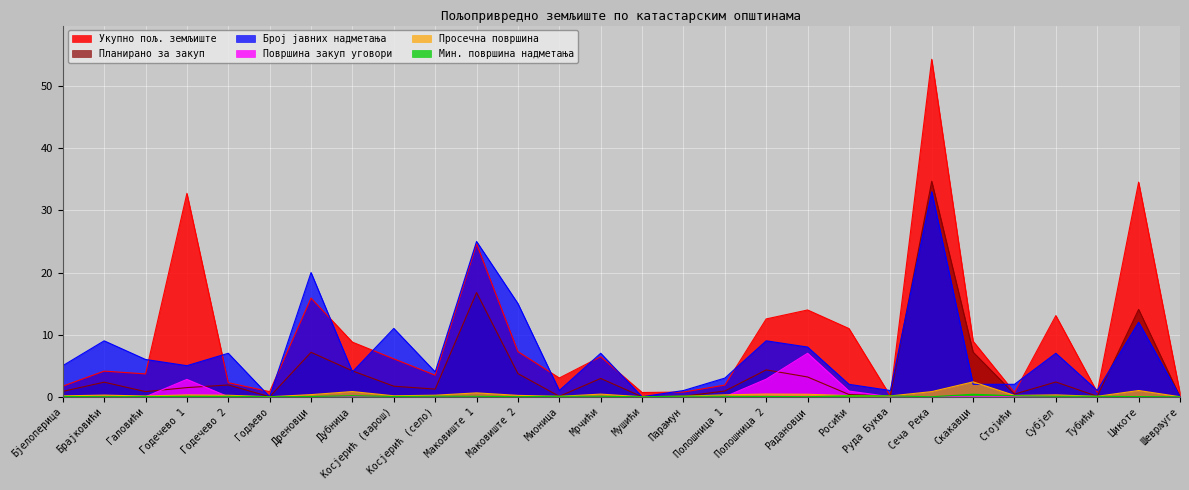

True or false: Мин. површина надметања and Просечна површина cross at least once.

False